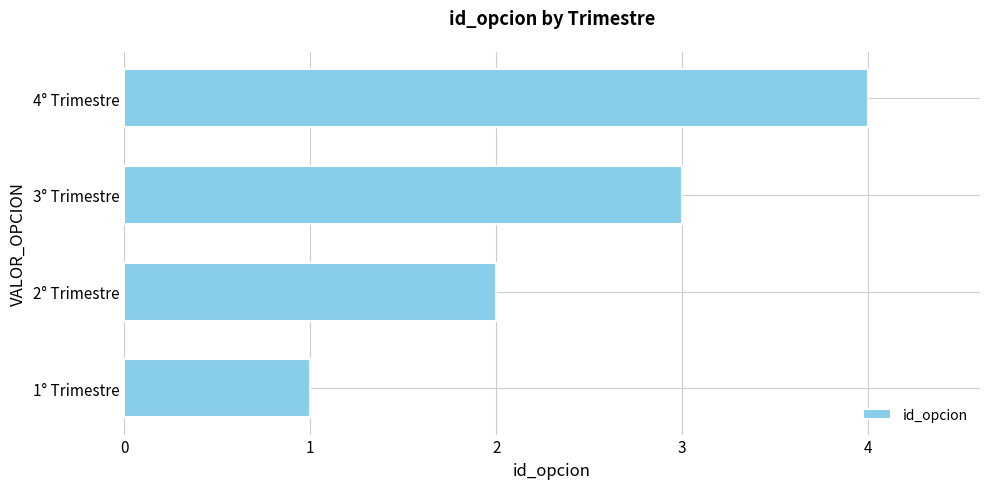

How many values are below 3?

2